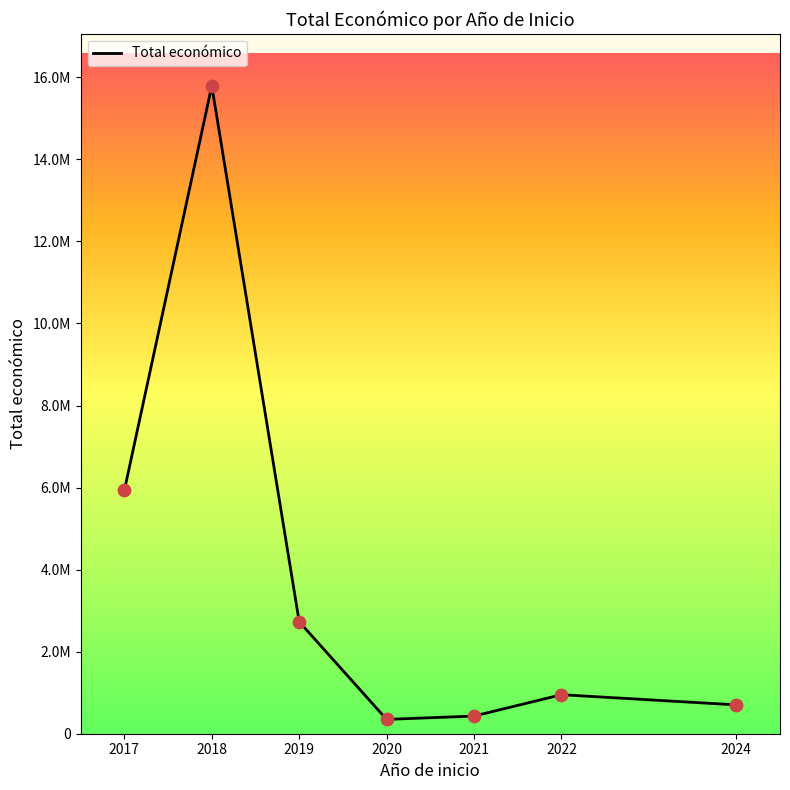

Is this an area chart (filled region under the line)?

No